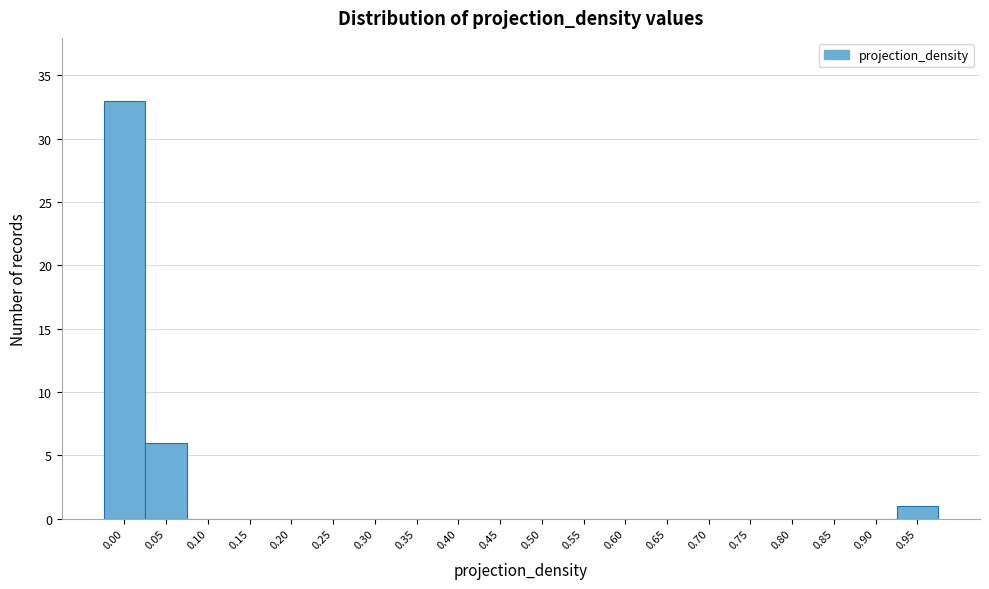

Reading left to right, extract all data points from this chart.

0.00=33	0.05=6	0.10=0	0.15=0	0.20=0	0.25=0	0.30=0	0.35=0	0.40=0	0.45=0	0.50=0	0.55=0	0.60=0	0.65=0	0.70=0	0.75=0	0.80=0	0.85=0	0.90=0	0.95=1